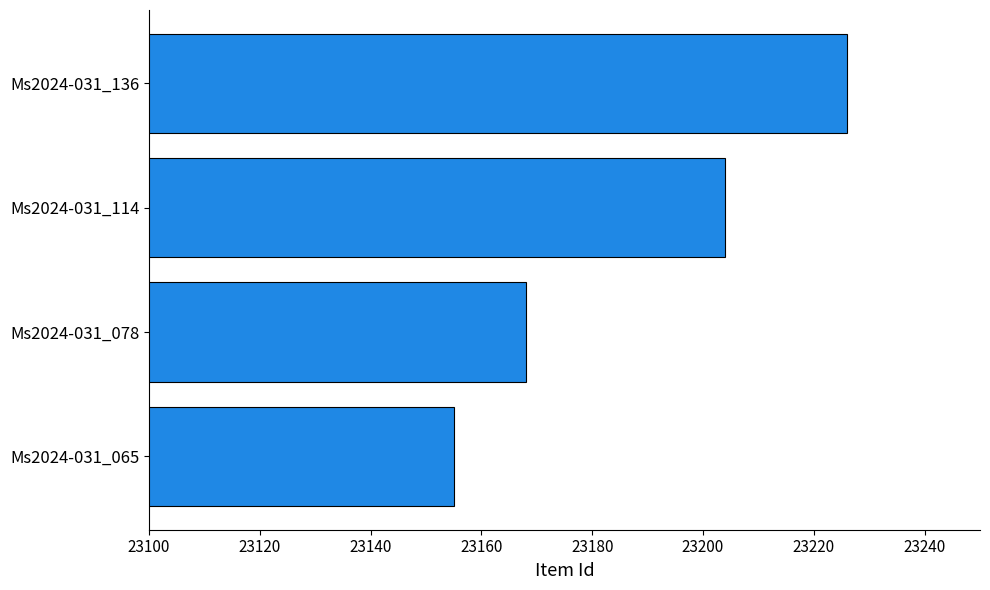

List the labels in order of value, largest first.

Ms2024-031_136, Ms2024-031_114, Ms2024-031_078, Ms2024-031_065